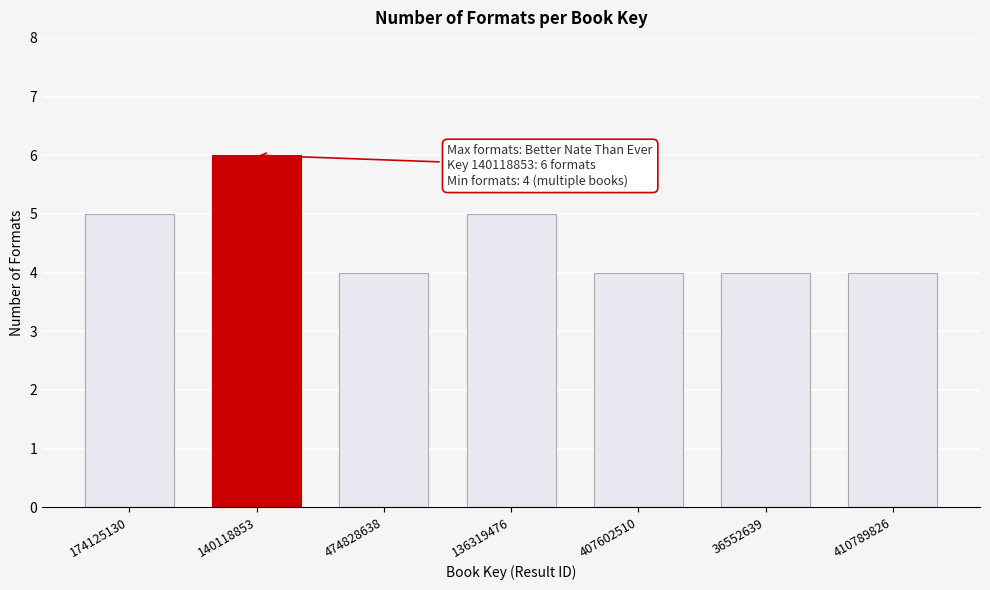

Reading left to right, list all the values displayed in this chart.

5	6	4	5	4	4	4